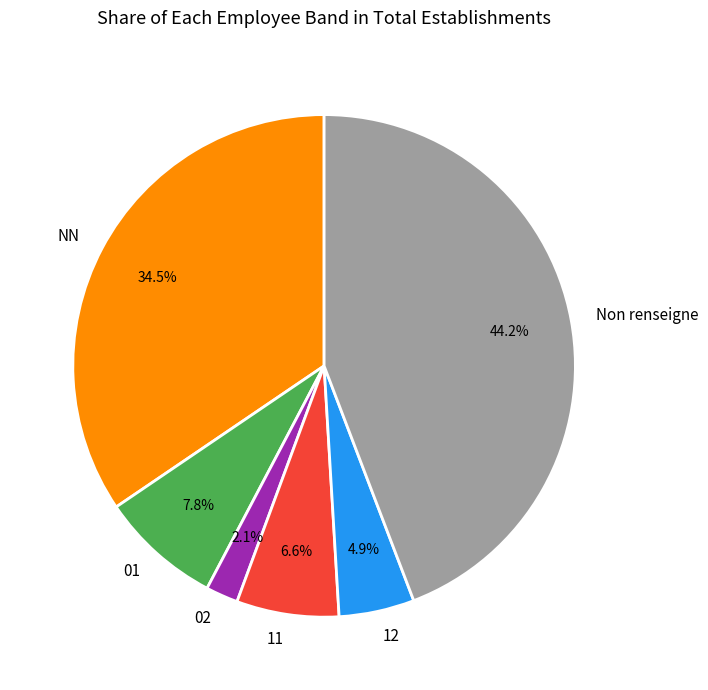

To the nearest percent, what portion does 02 represent?

2%